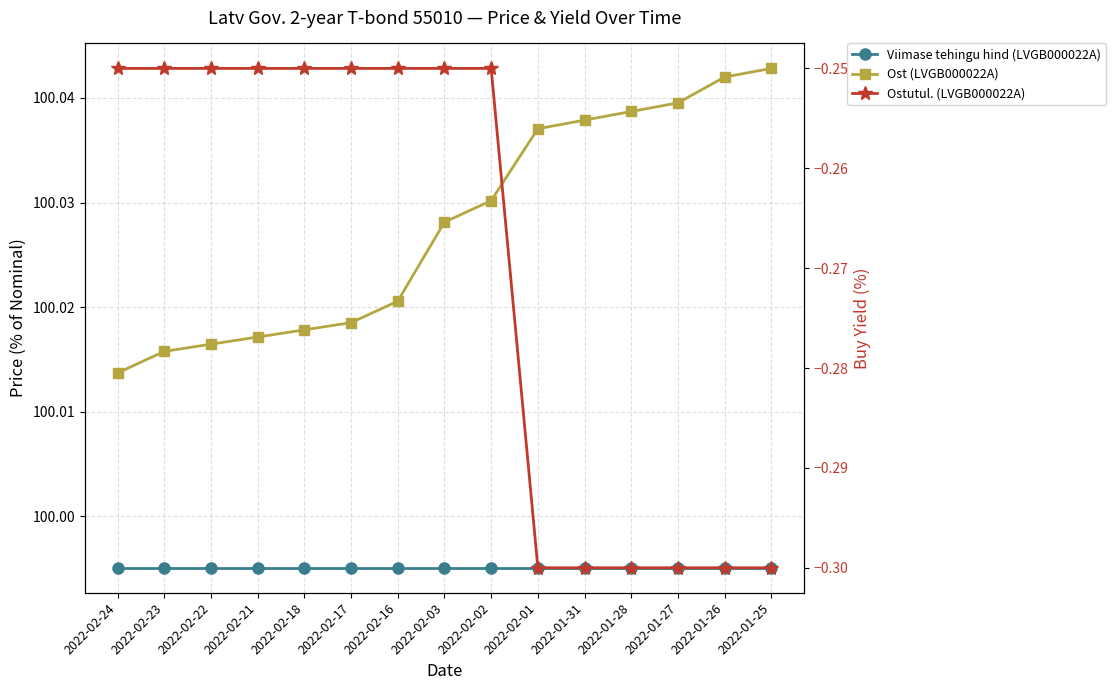

The Ostutul. (LVGB000022A) series shows -0.5 at 2022-02-01. True or false?

False